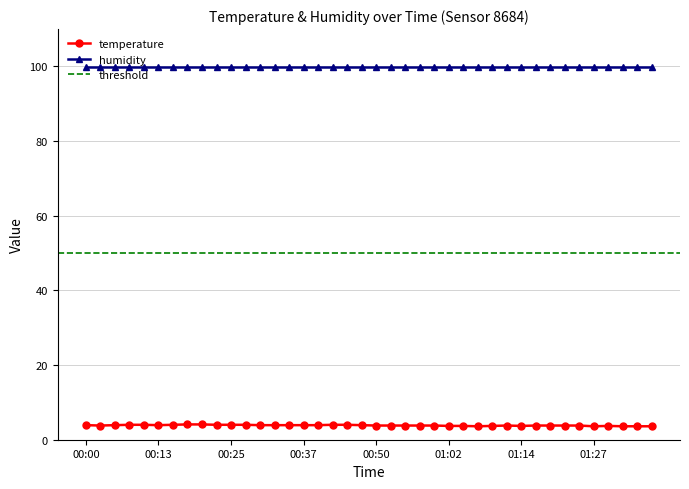

What is the difference between the second highest and second lowest values?

0.5